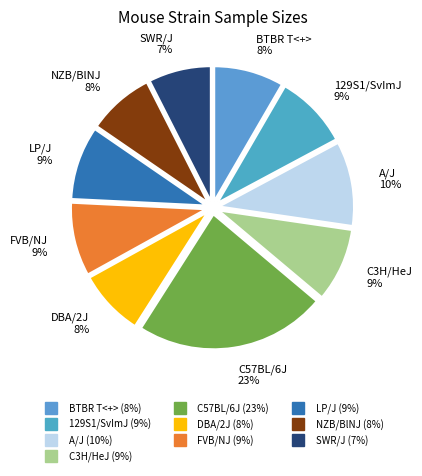

How many slices are in this pie chart?

10